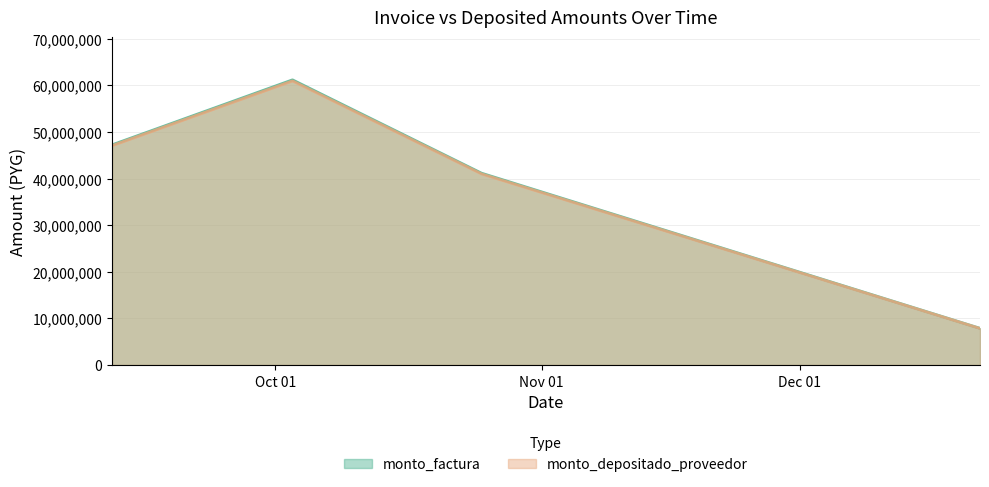

Where does the monto_factura series first go above 47223000?

2017-10-03